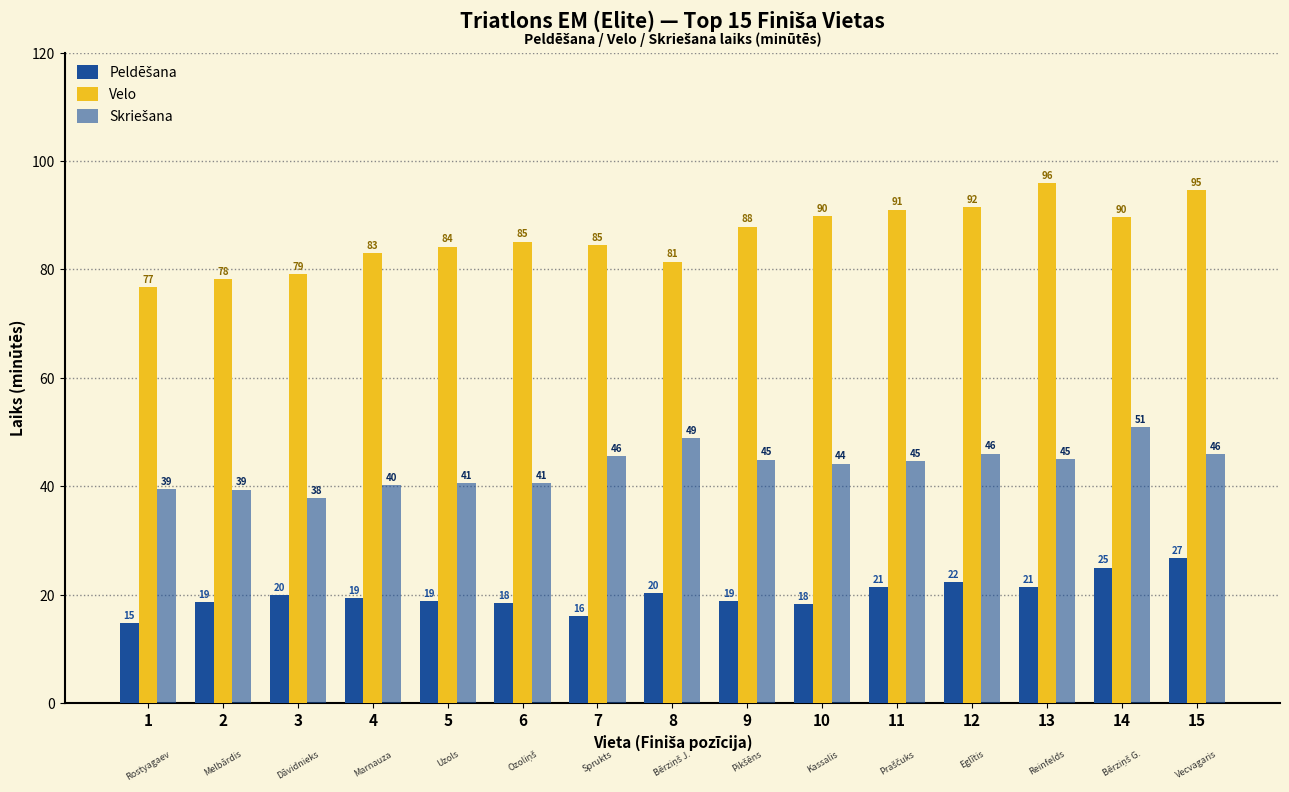

Reading left to right, what are all the values shown in this chart?

Peldēšana: 1=14.8	2=18.7	3=19.9	4=19.4	5=18.8	6=18.4	7=16.0	8=20.3	9=18.9	10=18.3	11=21.4	12=22.3	13=21.4	14=25.0	15=26.7
Velo: 1=76.8	2=78.2	3=79.1	4=83.0	5=84.2	6=85.1	7=84.5	8=81.5	9=87.9	10=89.8	11=91.0	12=91.5	13=95.9	14=89.7	15=94.7
Skriešana: 1=39.5	2=39.4	3=37.8	4=40.2	5=40.6	6=40.6	7=45.6	8=48.9	9=44.9	10=44.2	11=44.7	12=46.0	13=45.0	14=50.9	15=45.9